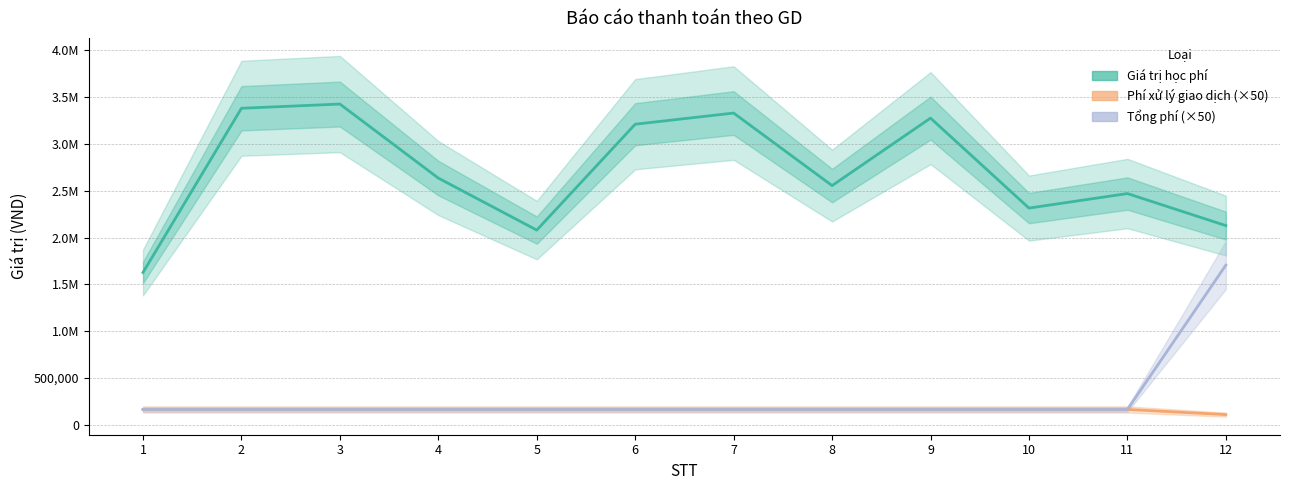

How many values in the Phí xử lý giao dịch series exceed 165000?

1